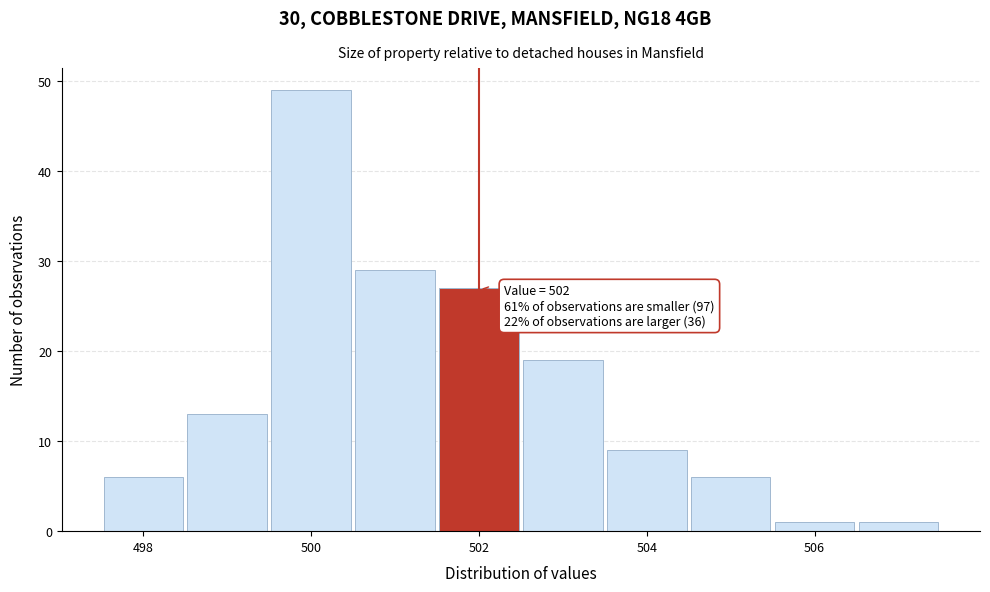

Over which range of the x-axis is the bar tallest?

499.5 to 500.5